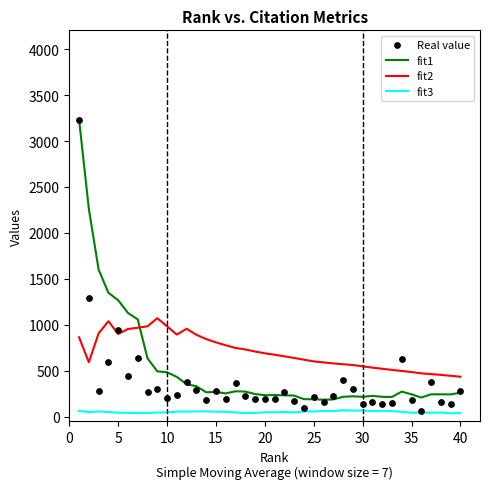

What are all the series names shown in the legend?

fit1, fit2, fit3, Real value